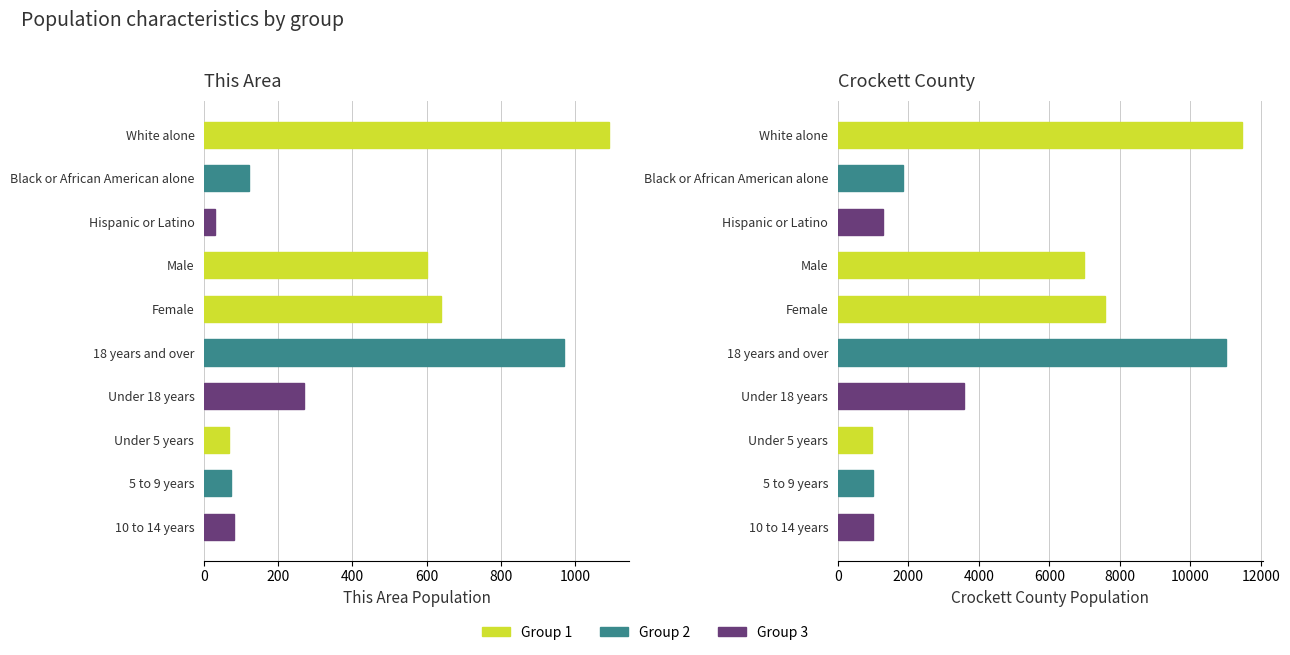

What position from the right is 5 to 9 years?

2